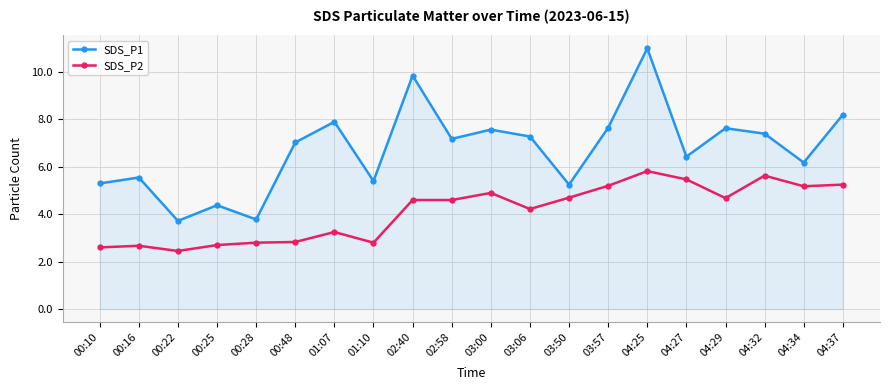

The SDS_P1 series shows 7.0 at 04:25. True or false?

False